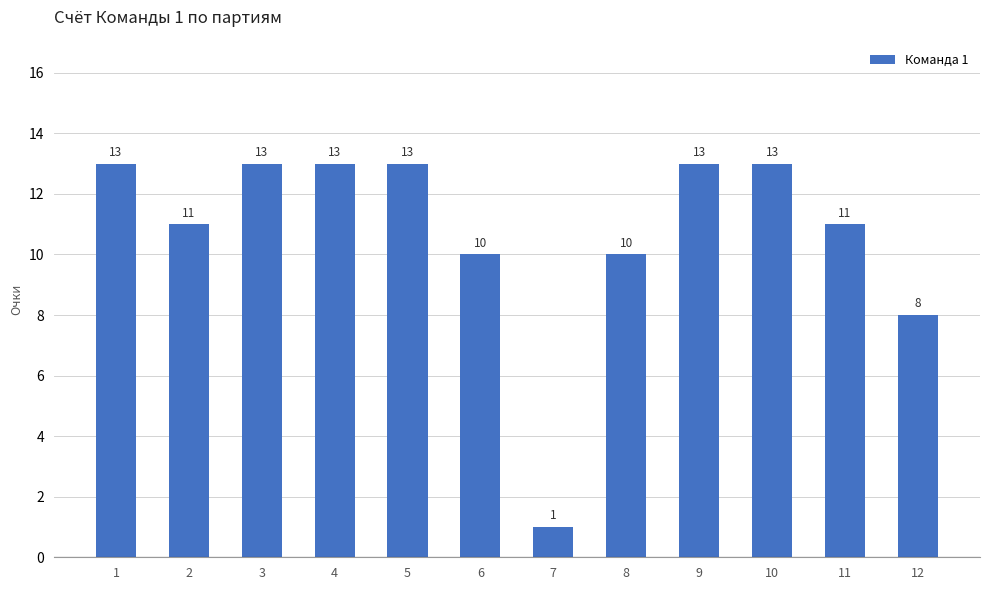

Reading right to left, transcribe all the data shown in this chart.

12=8	11=11	10=13	9=13	8=10	7=1	6=10	5=13	4=13	3=13	2=11	1=13